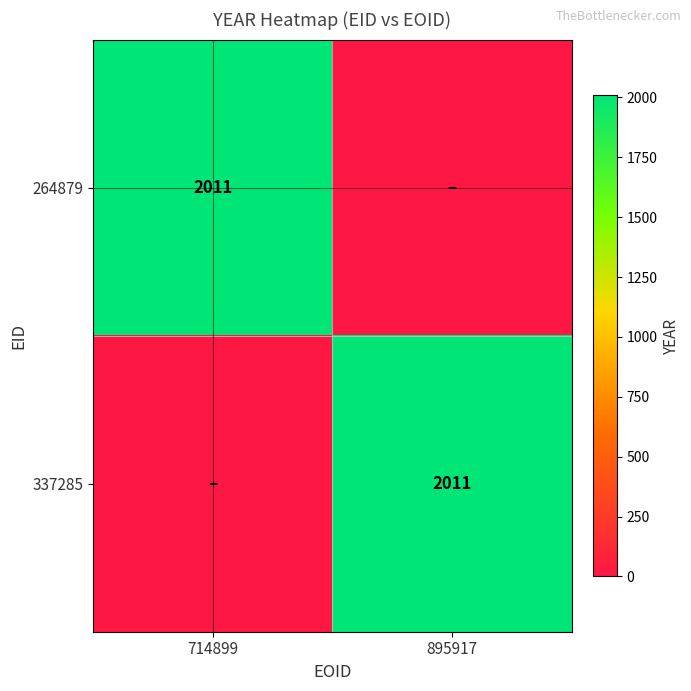

The 337285 series shows 2011 at 895917. True or false?

True